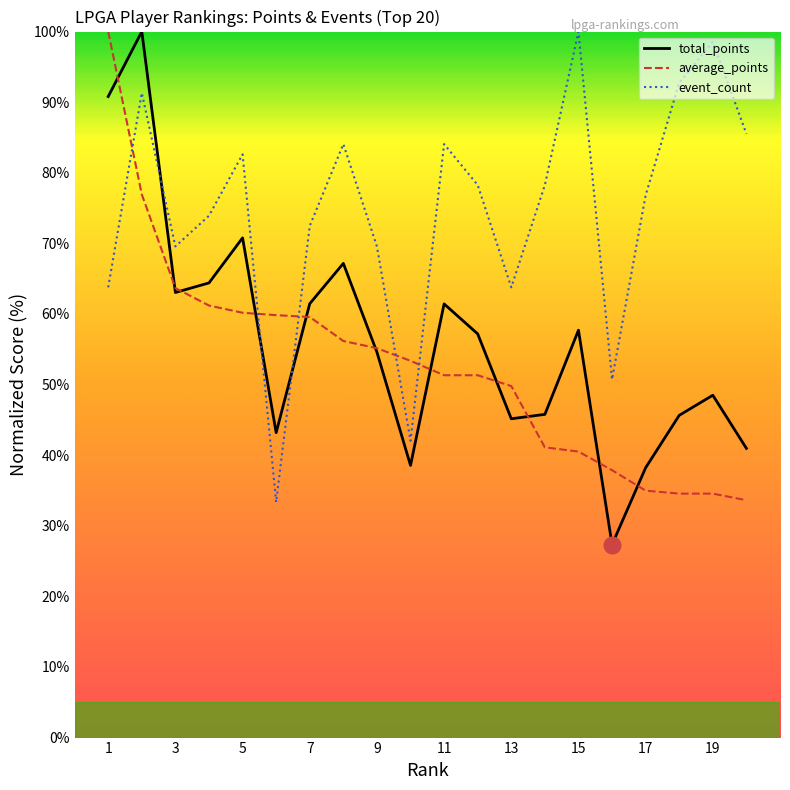

After their last crossing, which series has the higher values: event_count or total_points?

event_count